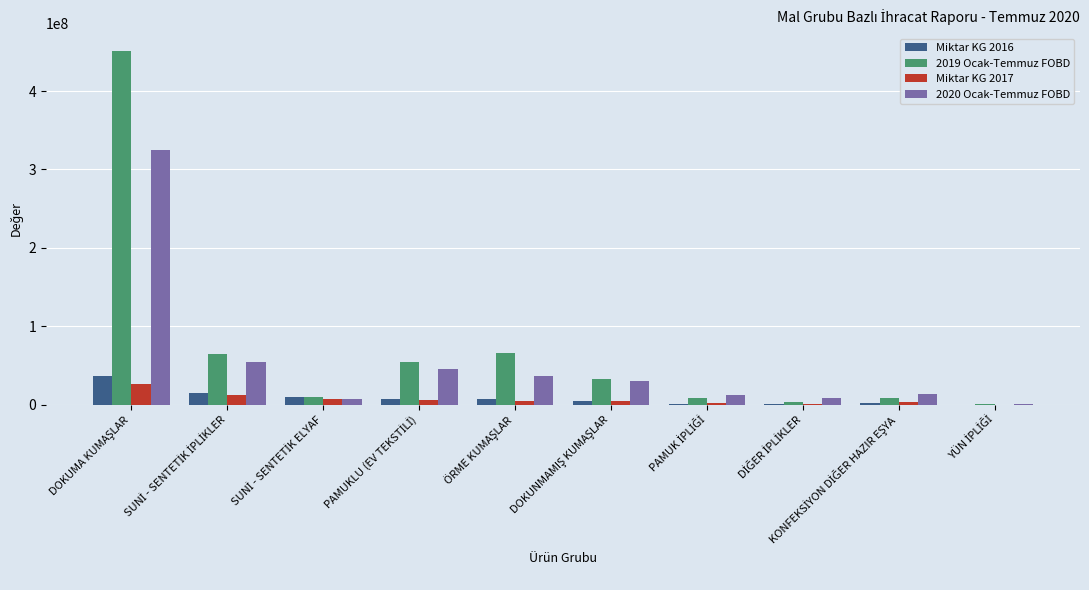

What is the sum of all 2020 Ocak-Temmuz FOBD values?

533995985.4